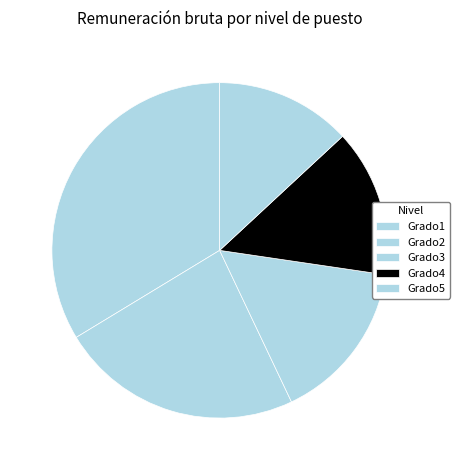

How much of the chart is everything except Grado3?

84.4%